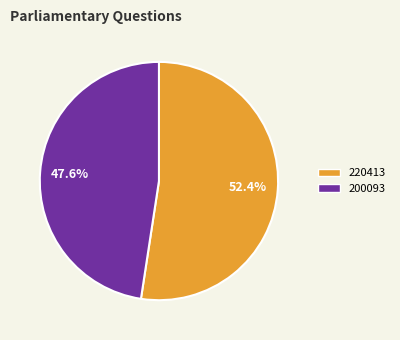

How many segments does this pie chart have?

2